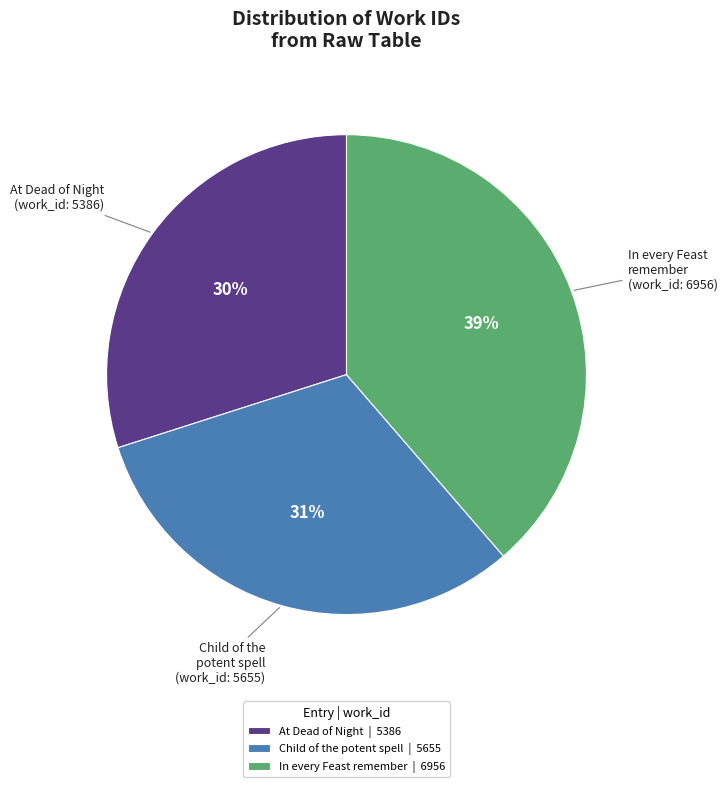

True or false: In every Feast remember accounts for 25% of the total.

False